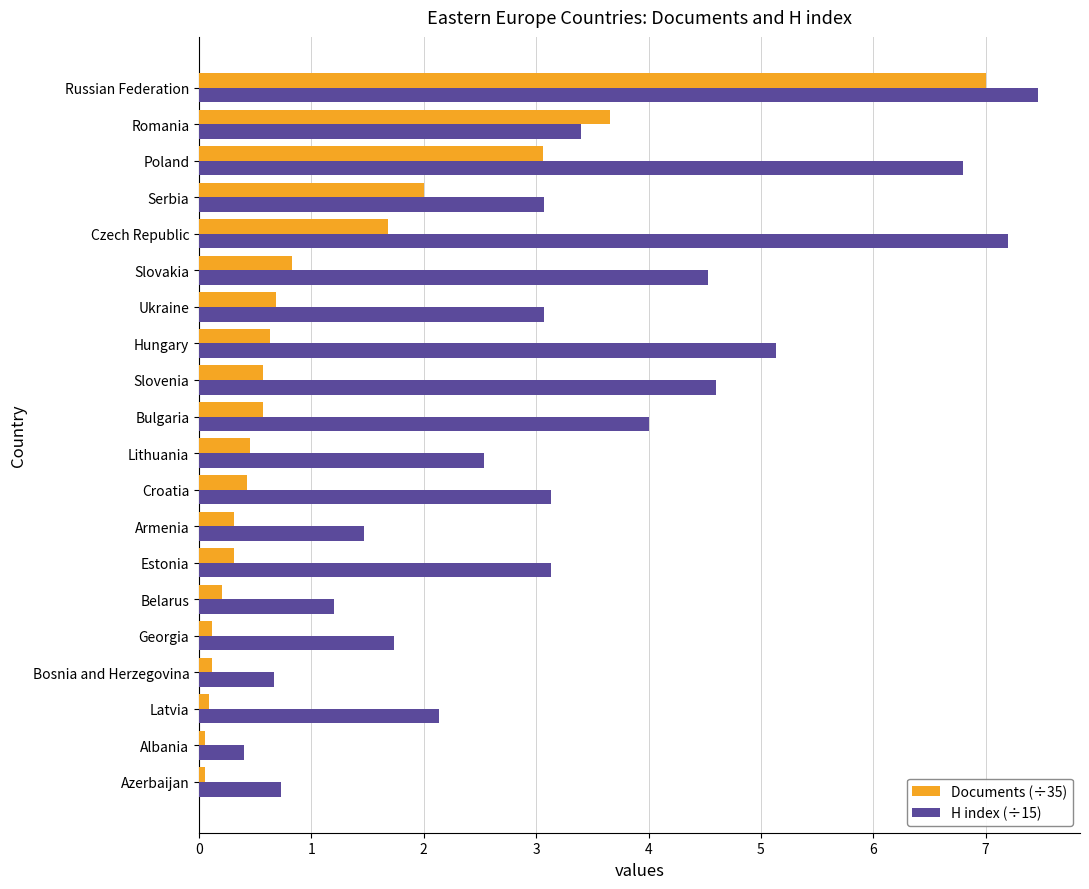

Which label corresponds to the largest value in the chart?

Russian Federation